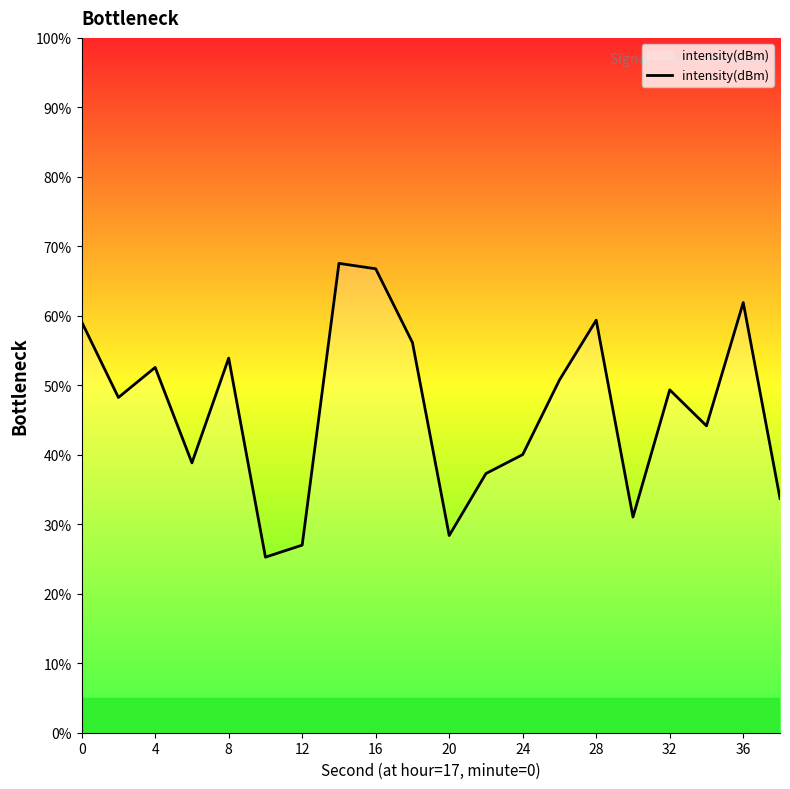

What is the smallest value displayed?

25.3